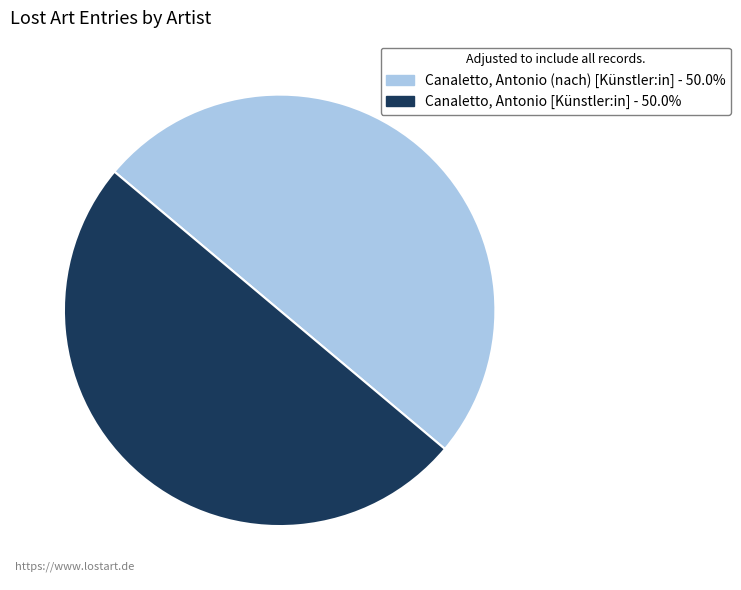

Do Canaletto, Antonio [Künstler:in] and Canaletto, Antonio (nach) [Künstler:in] together represent more than half of the pie?

Yes